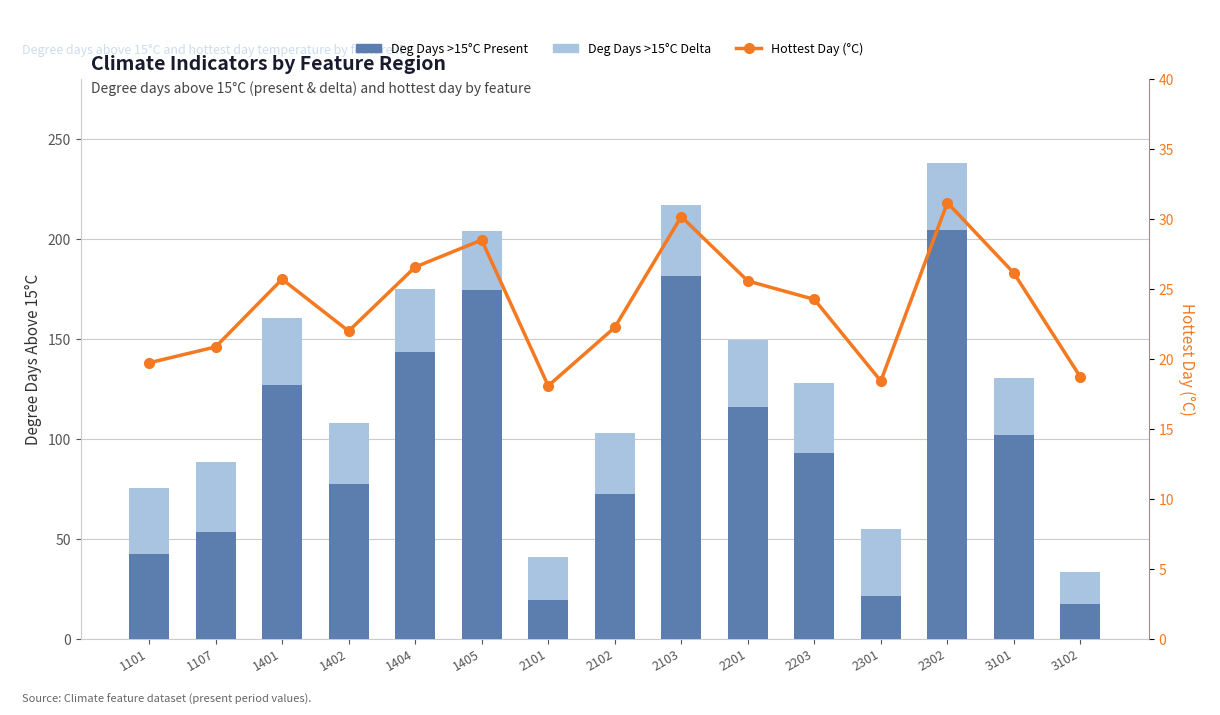

Reading left to right, what are all the values shown in this chart?

degdays_above_15C_present: 1101=42.5	1107=53.3	1401=126.8	1402=77.6	1404=143.5	1405=174.6	2101=19.4	2102=72.5	2103=181.7	2201=116.1	2203=93.3	2301=21.7	2302=204.8	3101=101.8	3102=17.5
degdays_above_15C_delta: 1101=32.9	1107=35.4	1401=33.8	1402=30.5	1404=31.8	1405=29.7	2101=21.8	2102=30.5	2103=35.3	2201=33.4	2203=34.6	2301=33.3	2302=33.3	3101=28.9	3102=15.9
Hottest Day (present): 1101=19.7	1107=20.9	1401=25.7	1402=22.0	1404=26.6	1405=28.5	2101=18.1	2102=22.3	2103=30.2	2201=25.6	2203=24.3	2301=18.4	2302=31.2	3101=26.1	3102=18.7